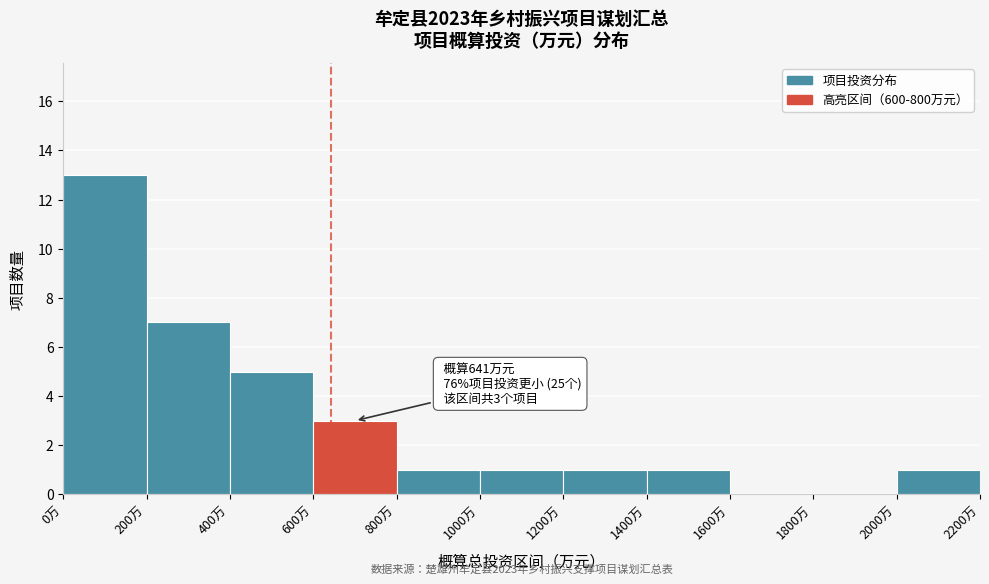

Over which range of the x-axis is the bar tallest?

0 to 200